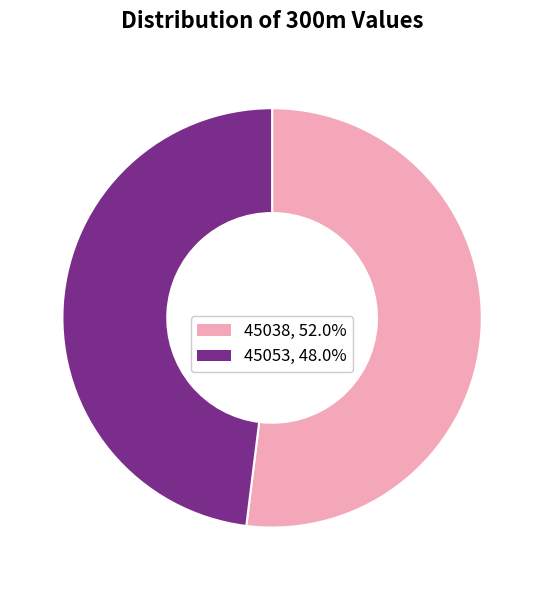

Combined, do 45038 and 45053 account for over 50%?

Yes